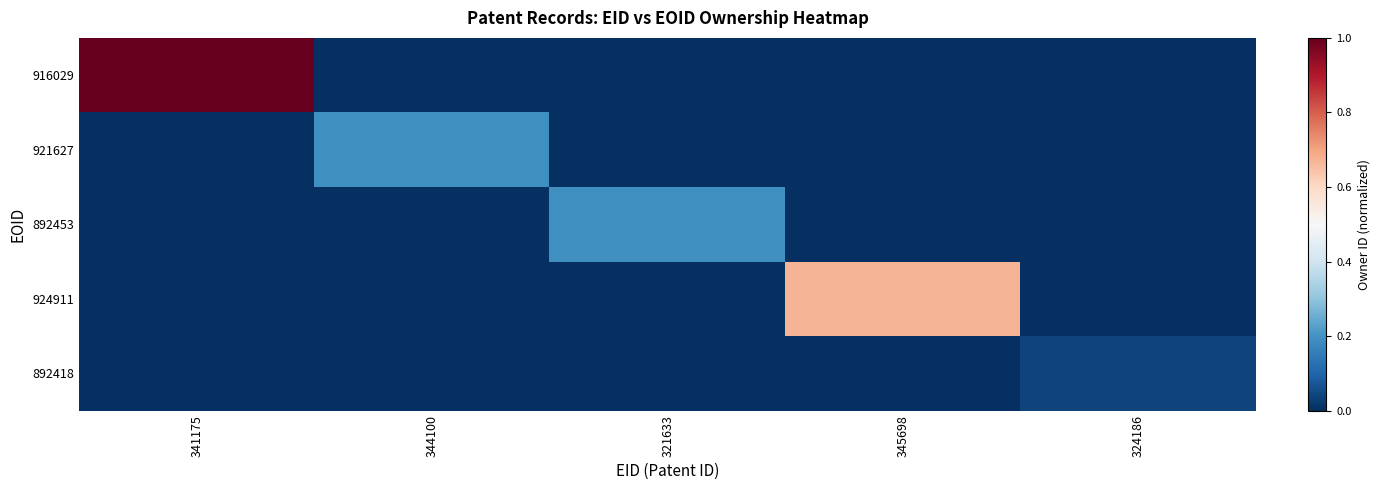

At how many categories does at least one series exceed 0?

5